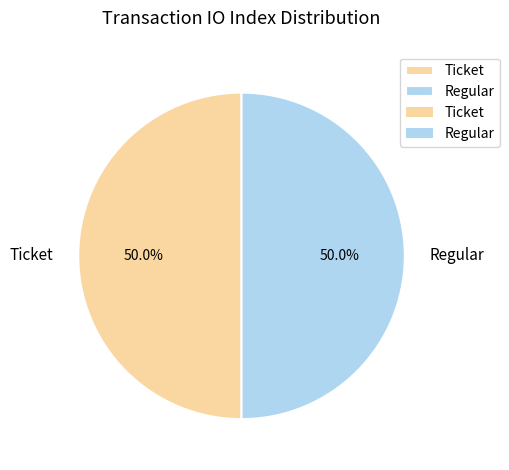

To the nearest percent, what is the average slice percentage?

50%